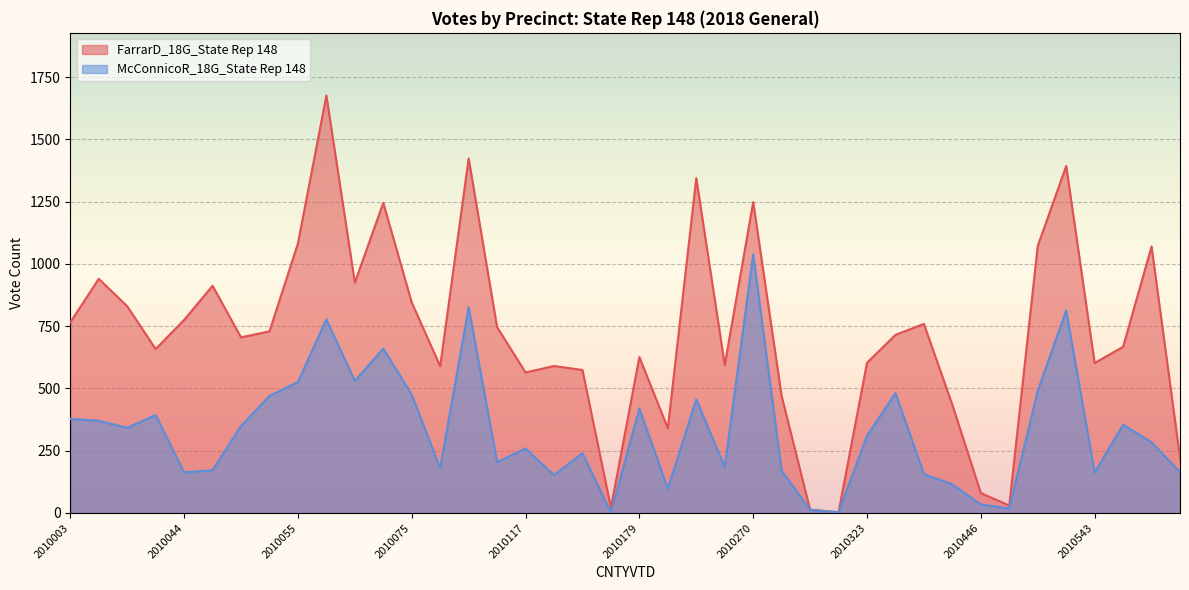

Where is the first local minimum for McConnicoR_18G_State Rep 148?

2010005